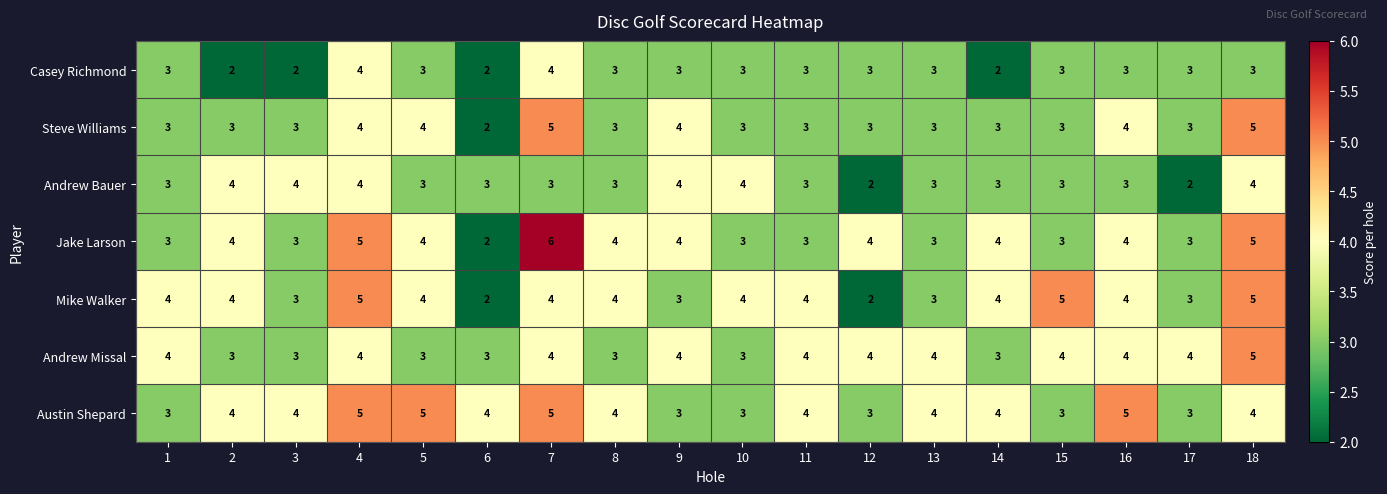

At how many categories does at least one series exceed 2?

18